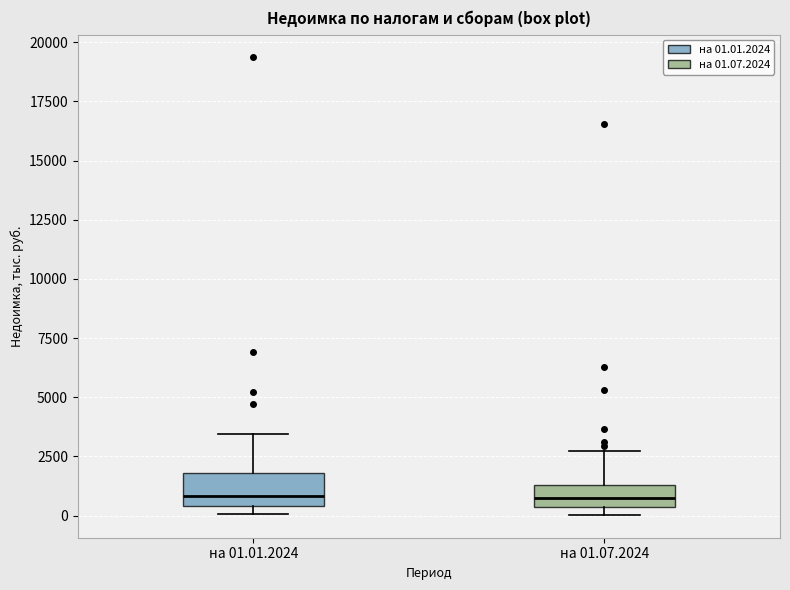

Reading left to right, read every box against the y-axis: the position of its median line, the range the box covers, and the ends of its whiskers. The values are not printed on the chart, so give them approximately, as read against the axis.

на 01.01.2024: median 1000, box 500 to 2000, whiskers 0 to 3500
на 01.07.2024: median 500 (inside the box), box 500 to 1500, whiskers 0 to 2500